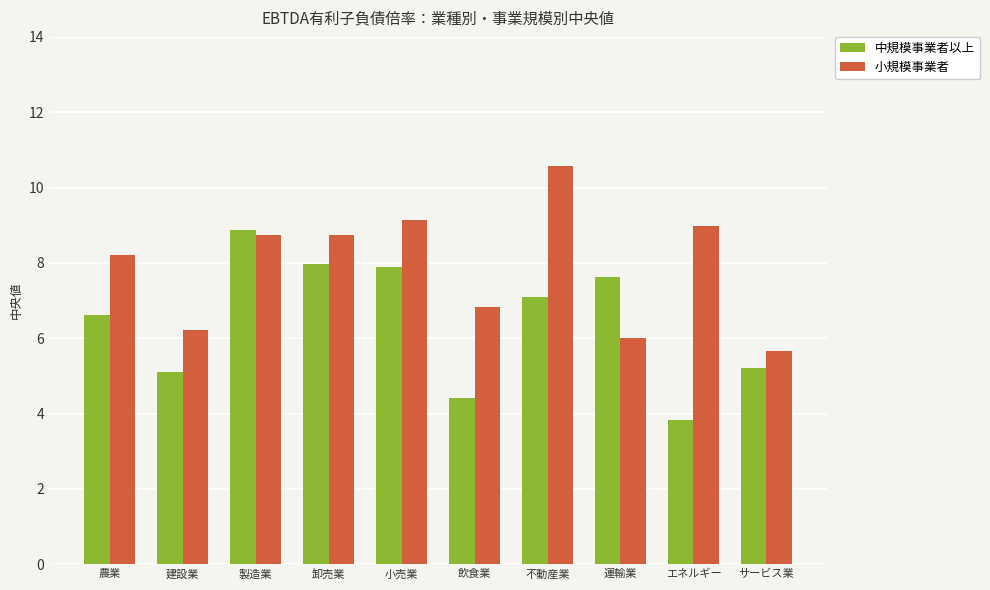

What is the difference between the maximum and minimum values in the 小規模事業者 series?

4.9